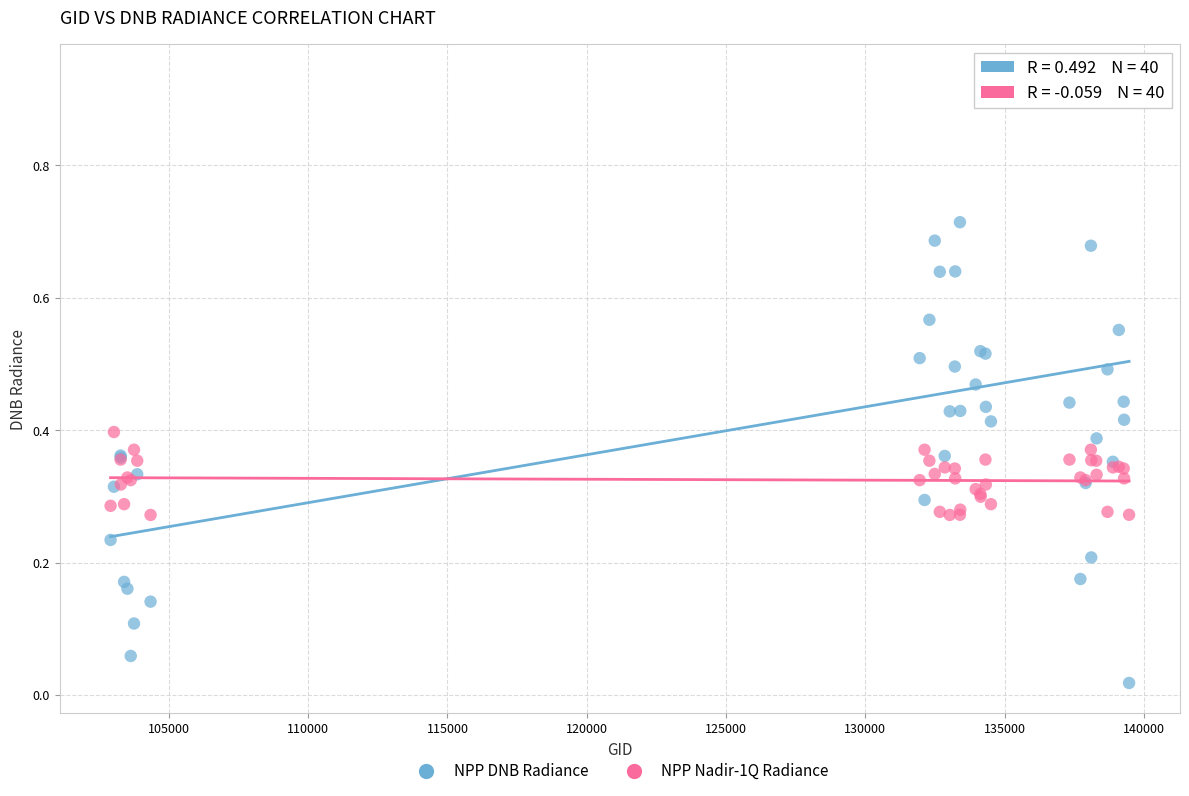

Which series has the widest spread of Y values?

NPP DNB Radiance